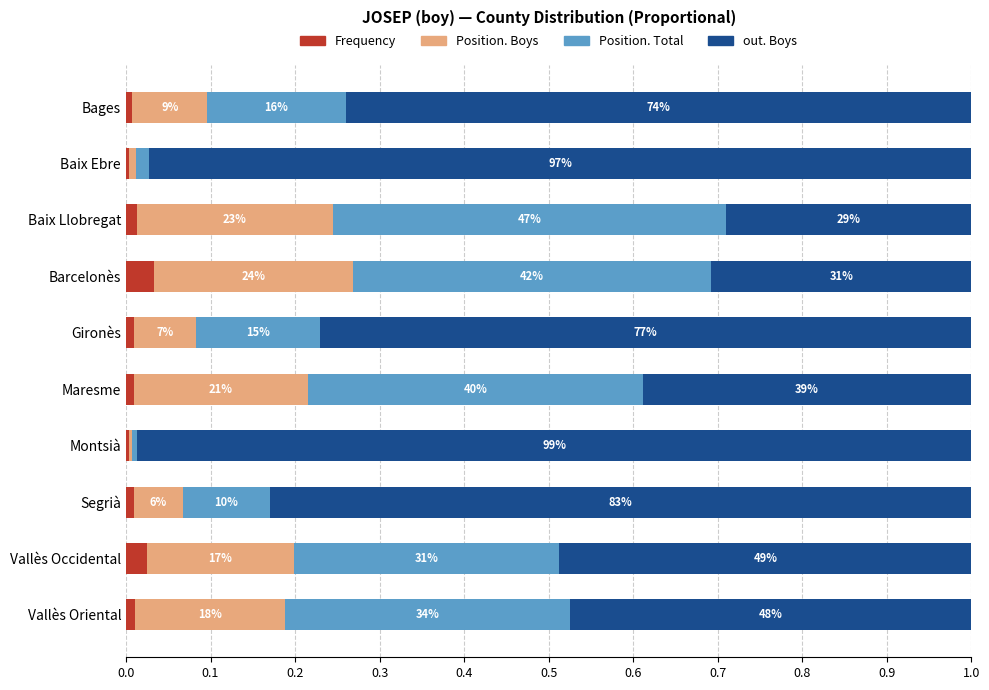

What is the value of the out. Boys bar at the 3rd from the left?

0.3